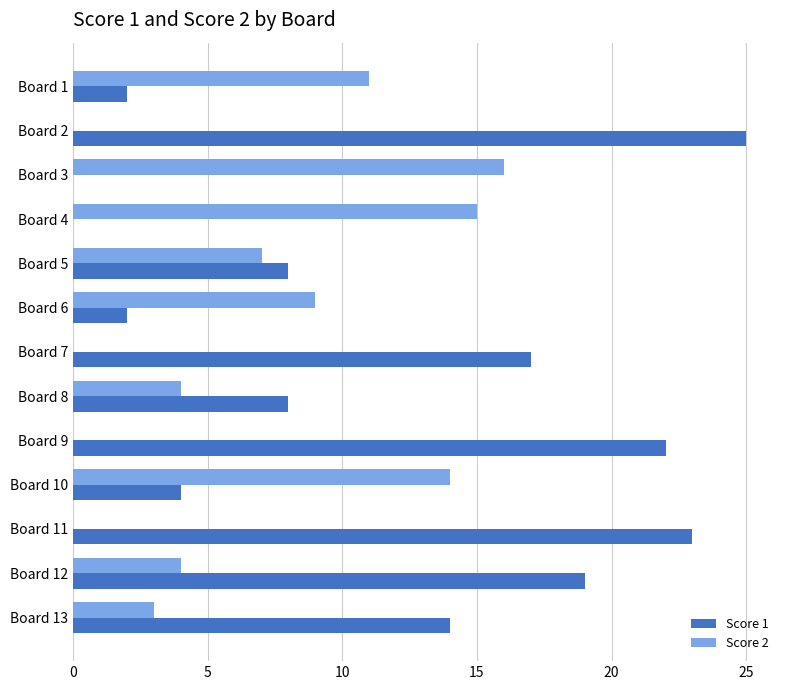

Which series has the widest spread of values?

Score 1